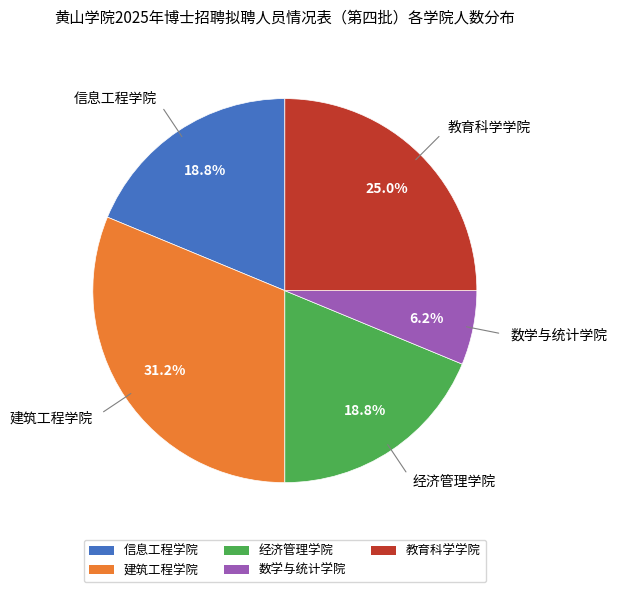

Which has a higher value, 经济管理学院 or 建筑工程学院?

建筑工程学院